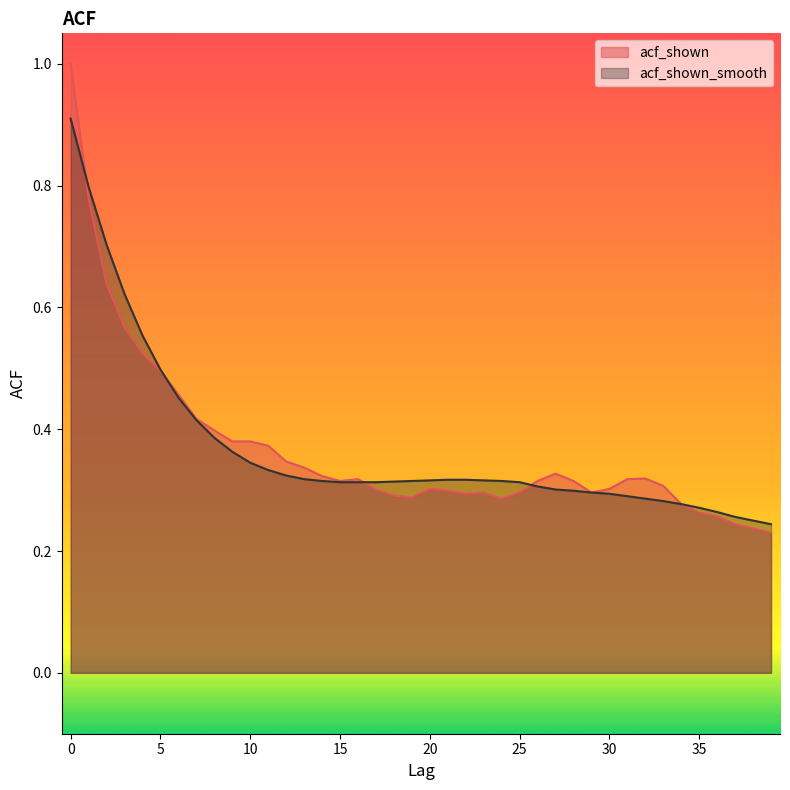

What is the maximum value for acf_shown_smooth?

0.9